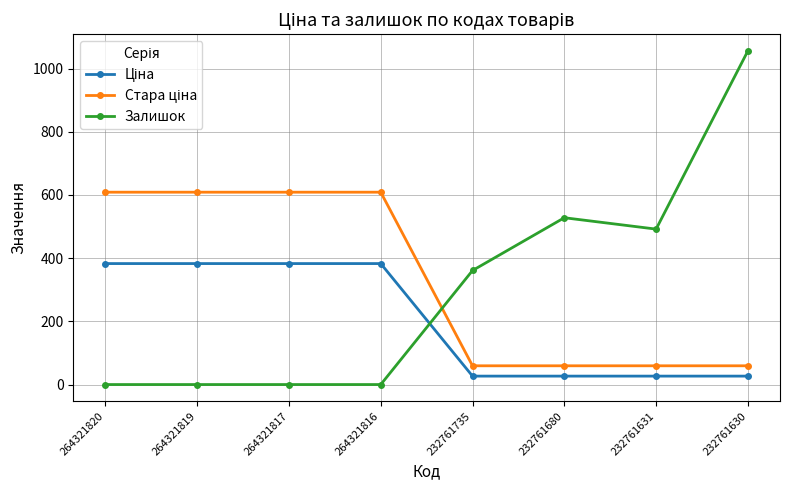

Which category has the highest value across all series?

232761630